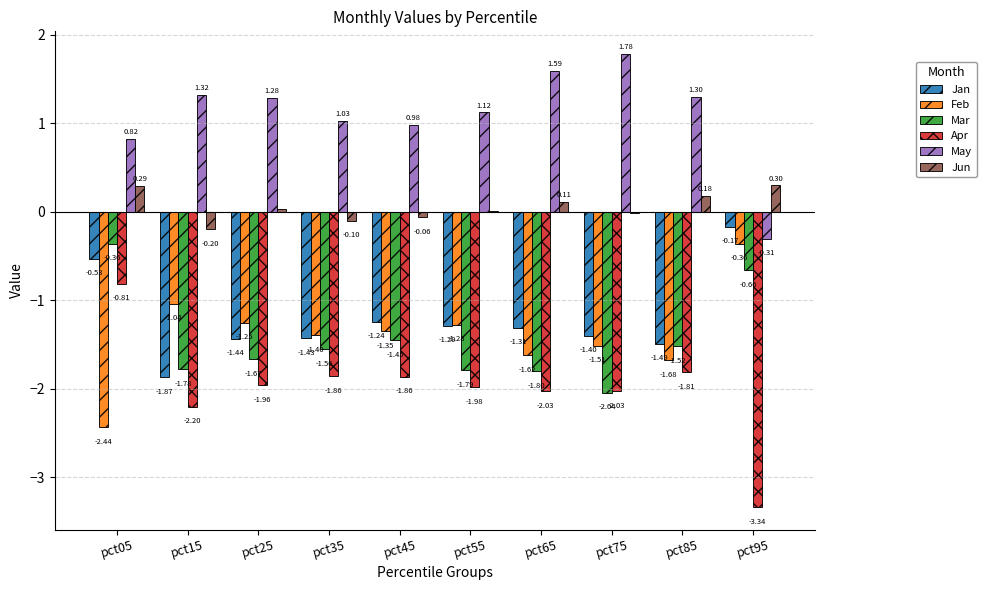

How many categories are shown in the chart?

10